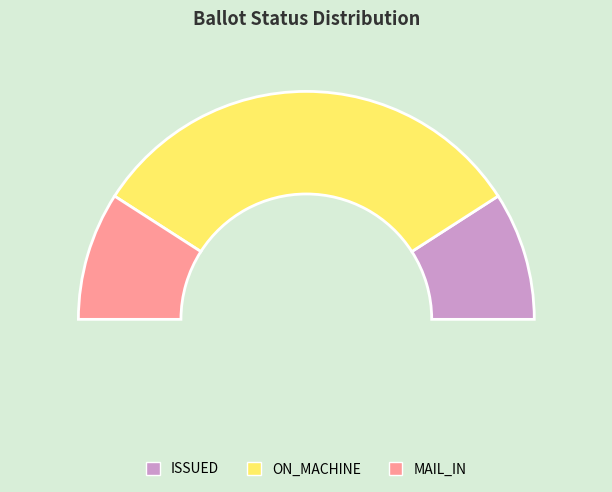

Is there a majority slice in this chart?

Yes